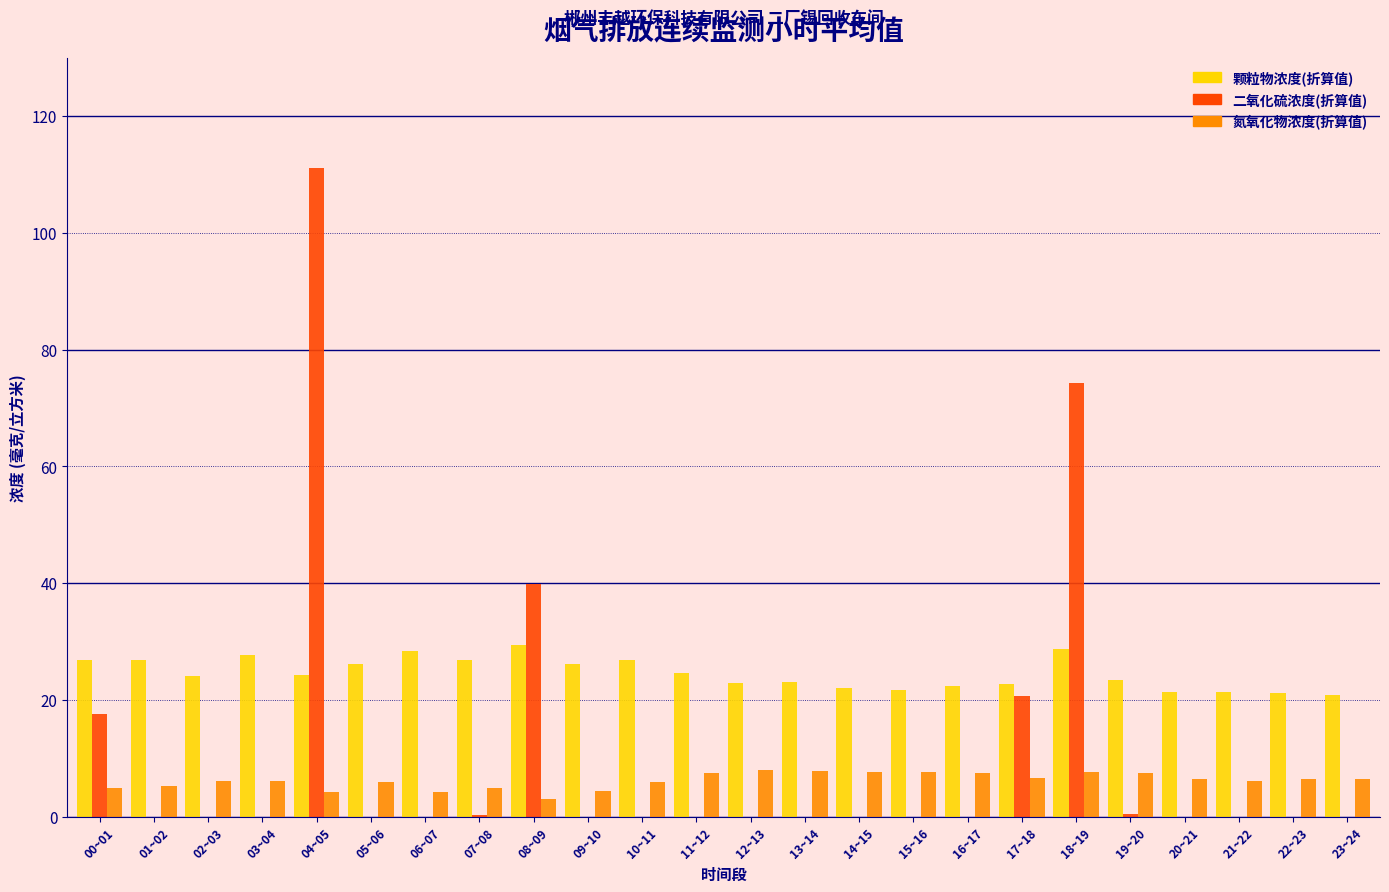

What is the maximum value shown in the chart?

111.1